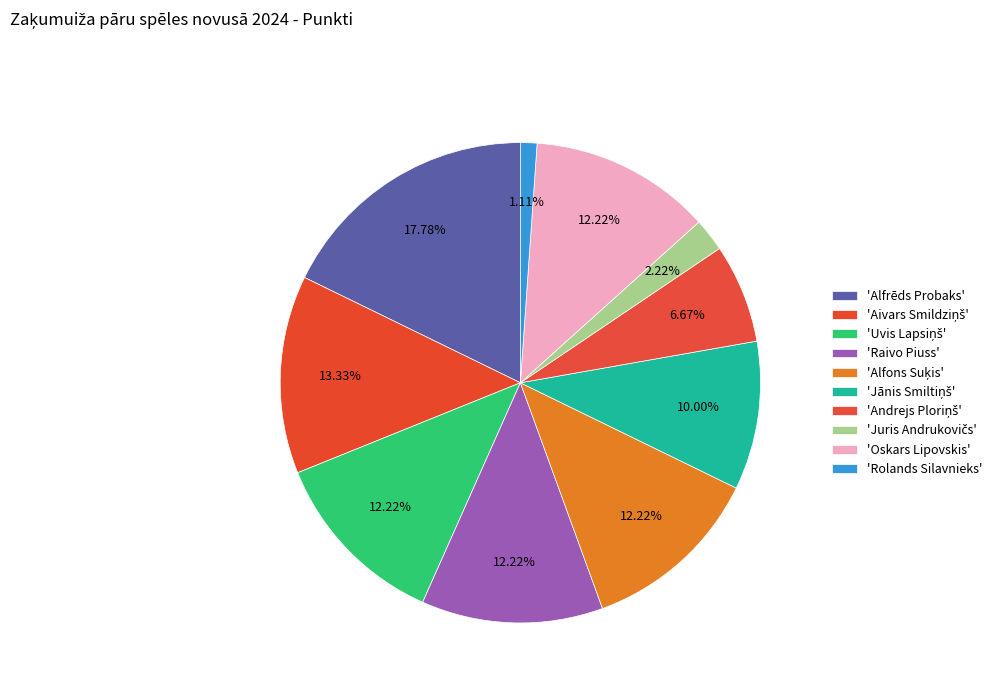

How many segments does this pie chart have?

10